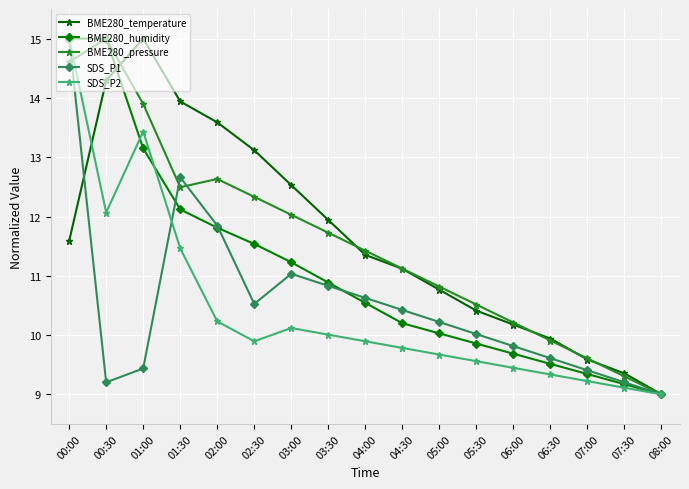

What are all the series names shown in the legend?

BME280_temperature, BME280_humidity, BME280_pressure, SDS_P1, SDS_P2